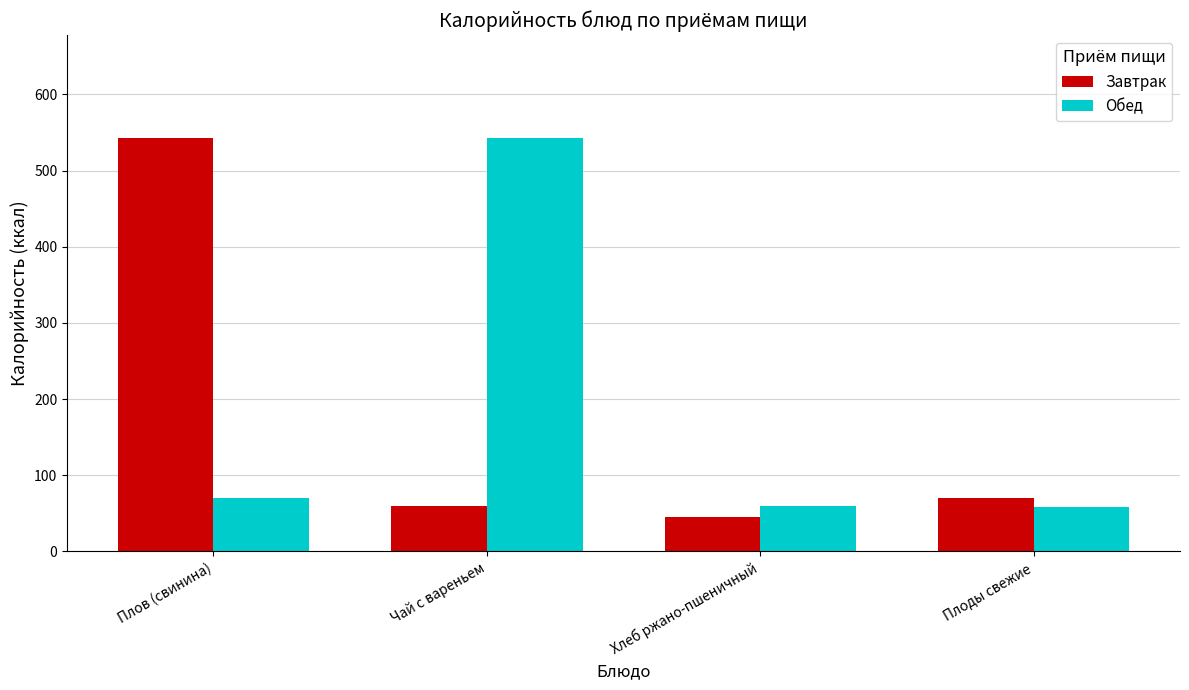

What is the label of the 4th bar from the right?

Плов (свинина)